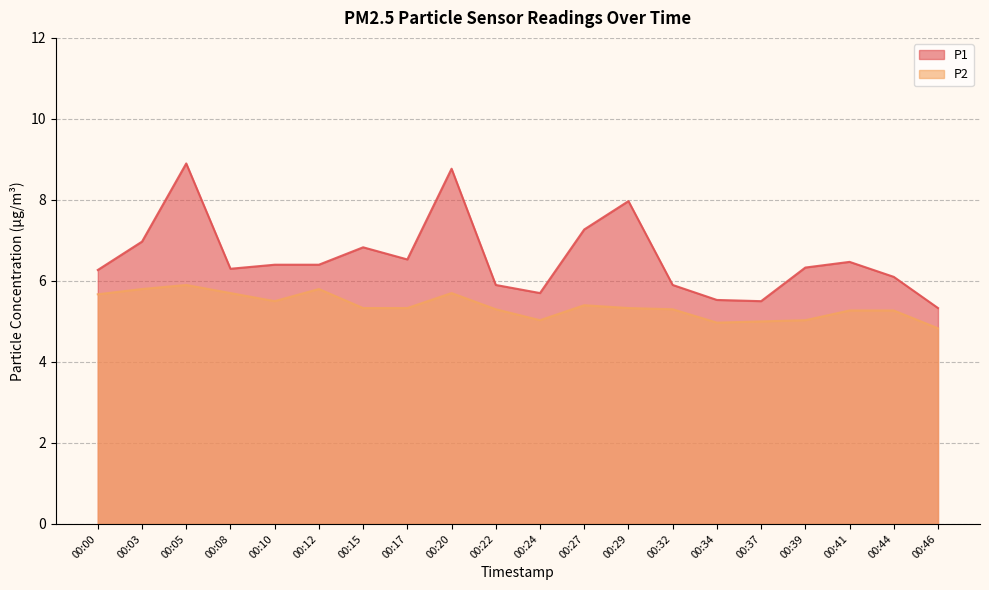

True or false: P1 and P2 intersect in this chart.

False